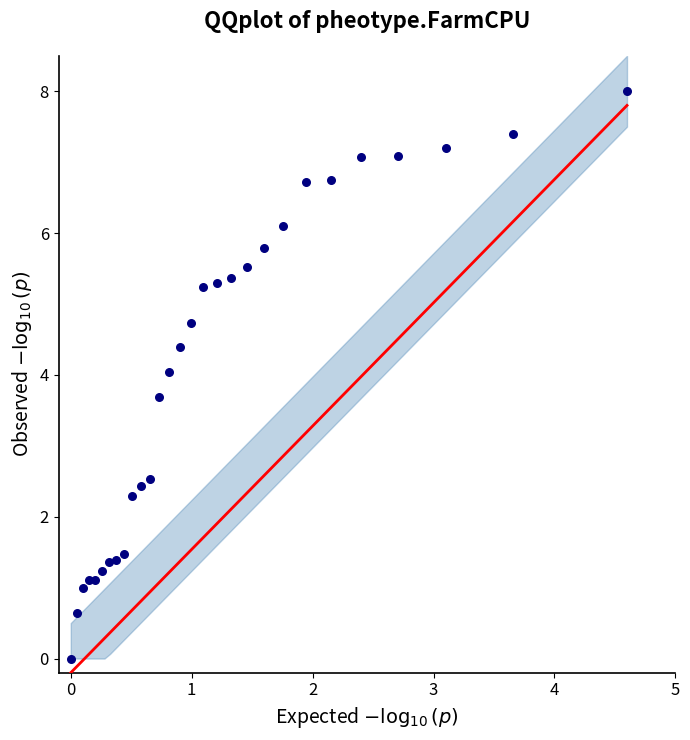

What is the range of X values (max minus min)?

4.6